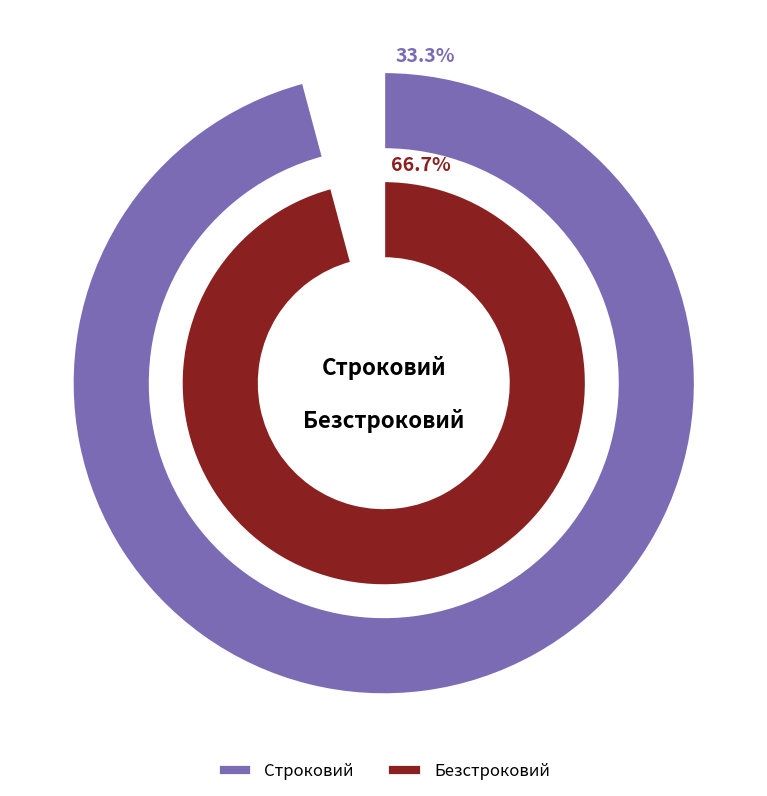

How much of the chart is everything except Строковий?

66.7%